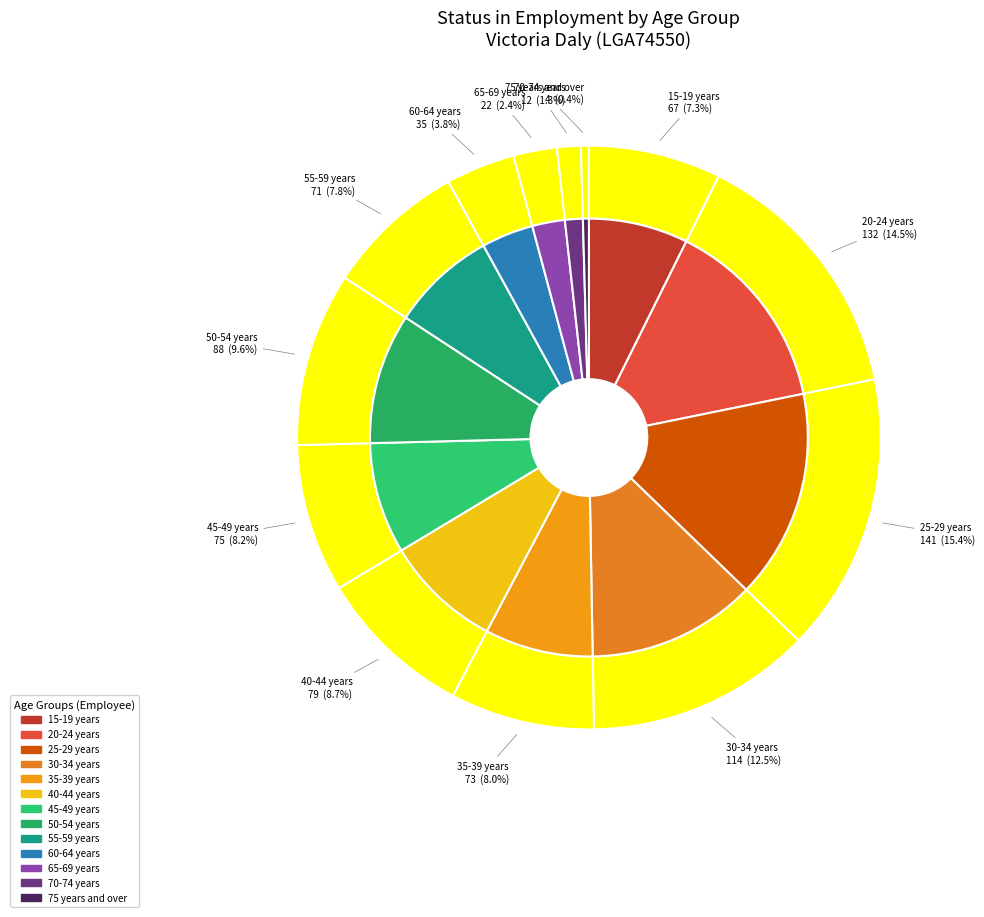

Does 35-39 years represent more than half of the total?

No